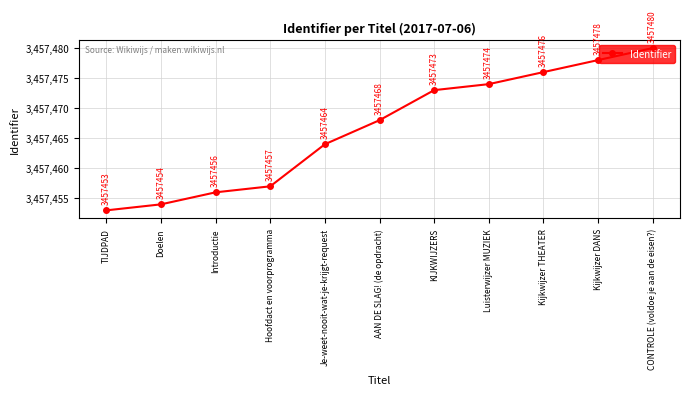

Which category has the highest value across all series?

CONTROLE (voldoe je aan de eisen?)